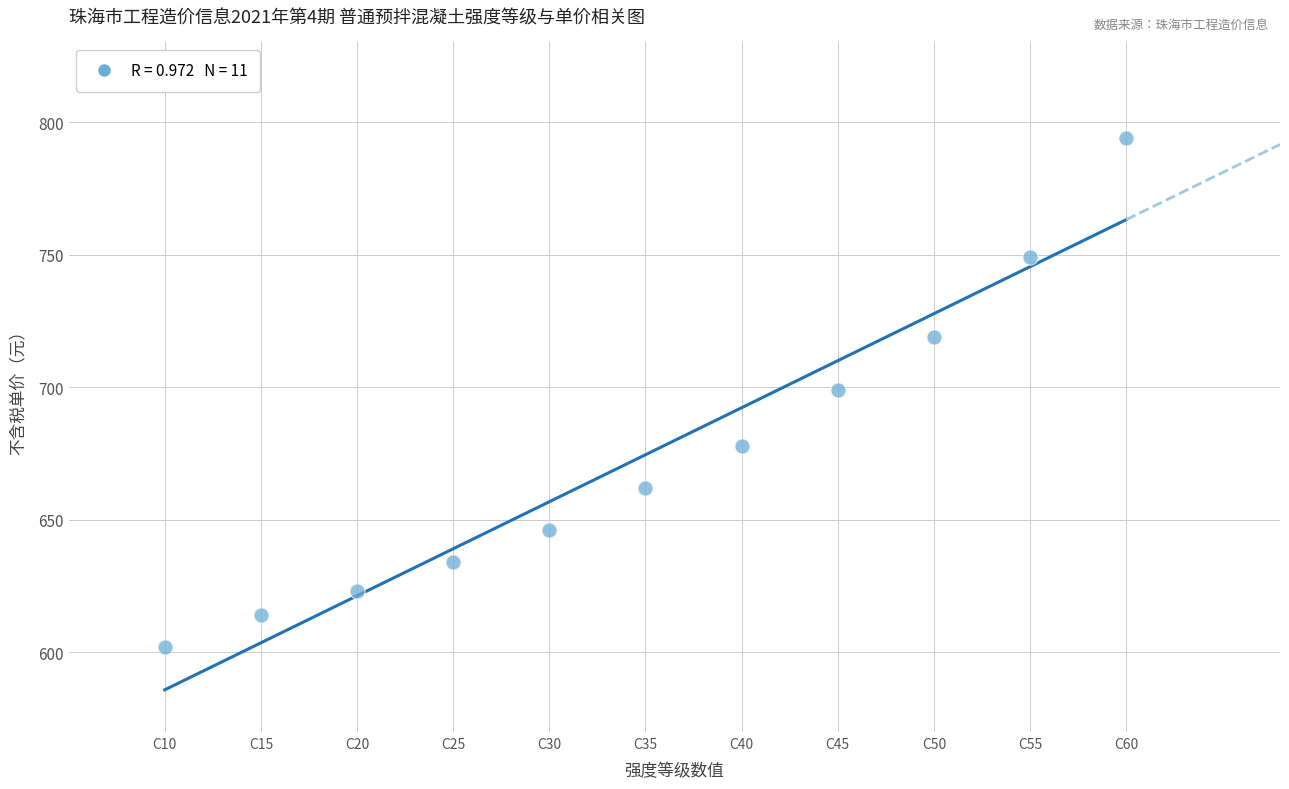

What is the average X value?

35